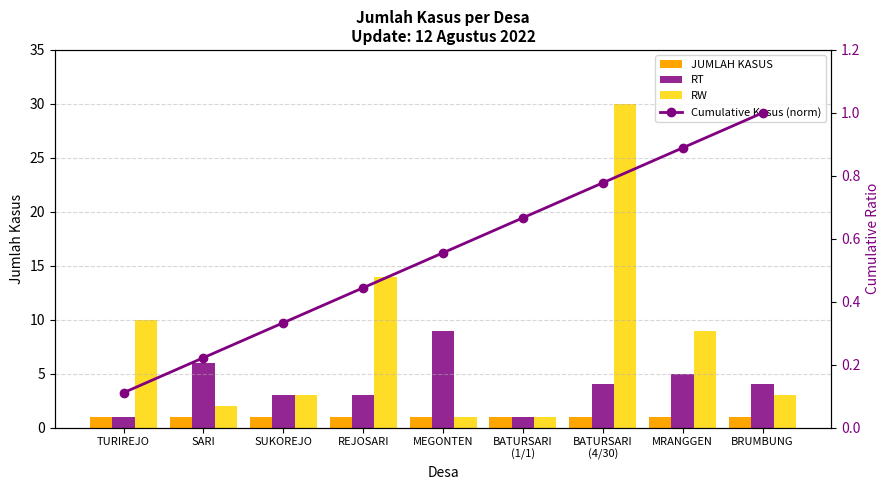

The value of RT at BATURSARI
(1/1) is 1.0. True or false?

True